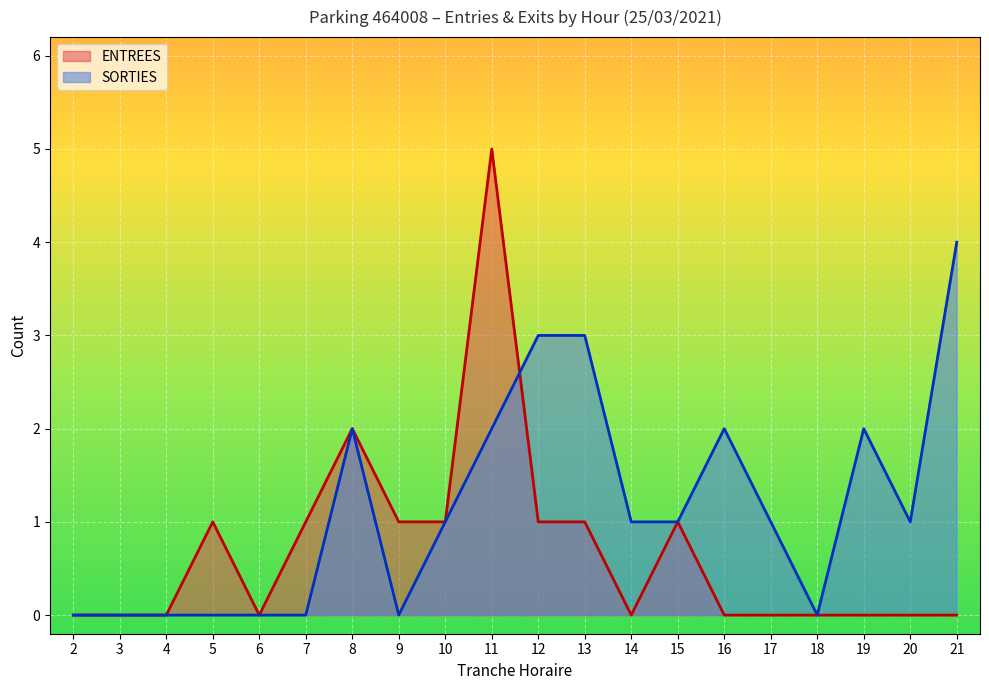

What are all the series names shown in the legend?

ENTREES, SORTIES